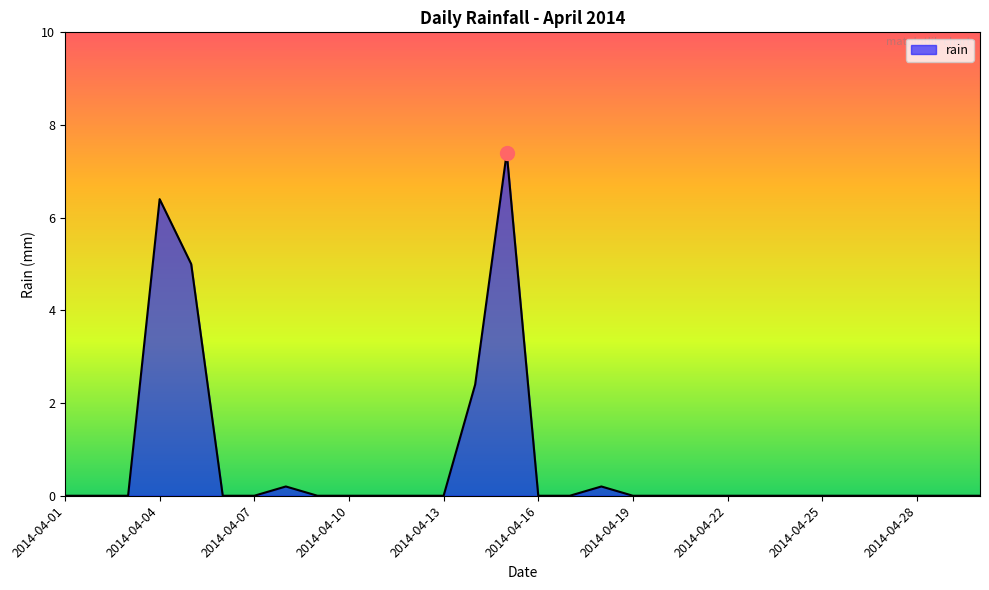

What is the difference between the maximum and minimum values?

7.4